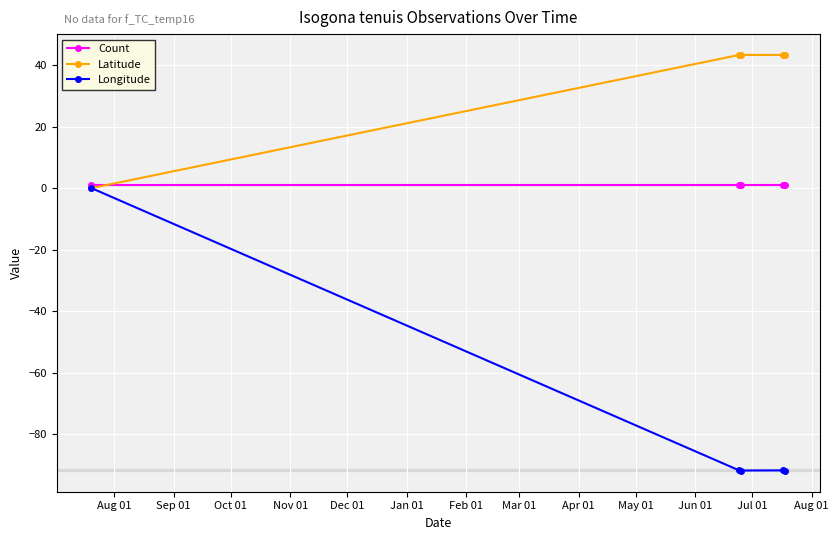

Which series has the widest spread of values?

Longitude